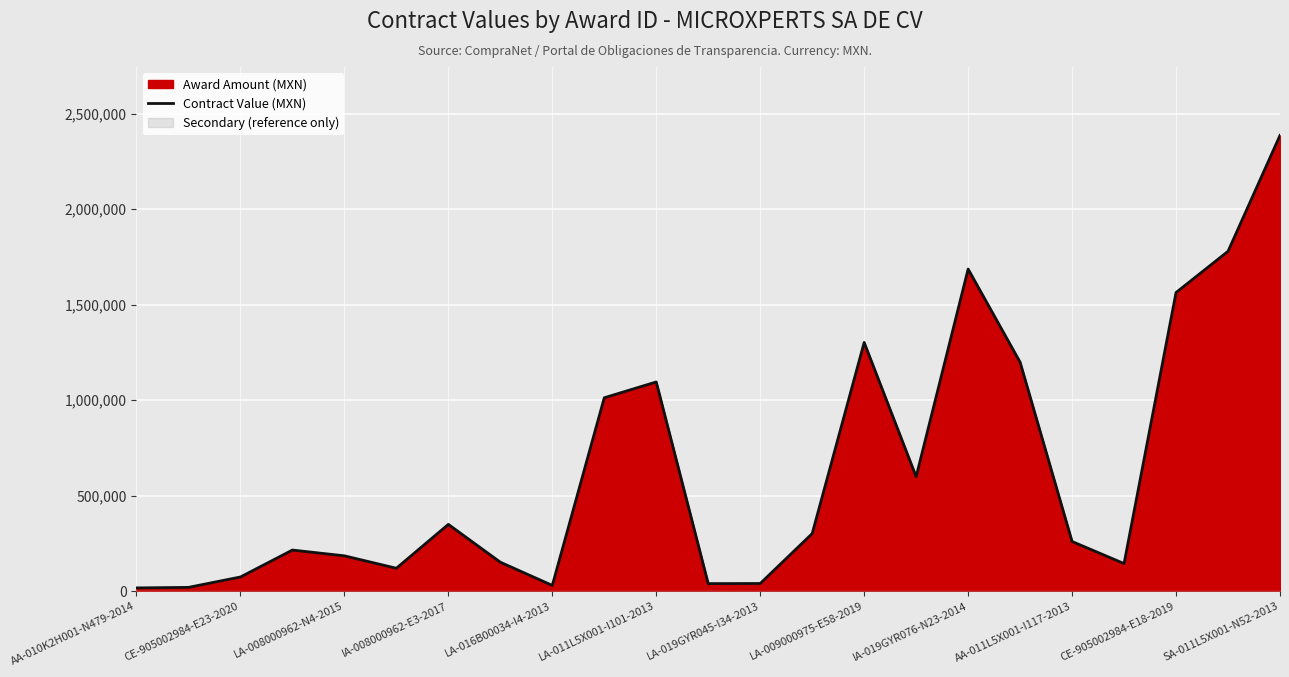

What is the highest value of the Contract Value (MXN) series?

2386800.0